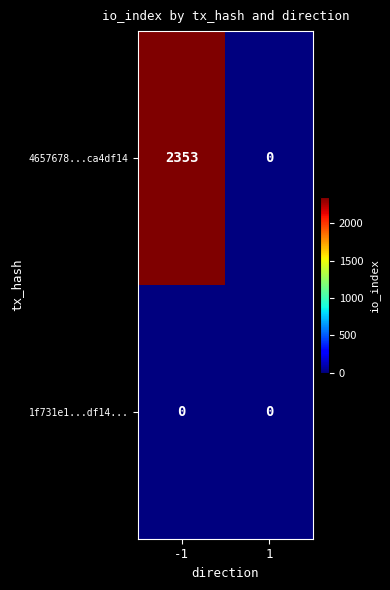

The 4657678...ca4df14 series shows 0 at 1. True or false?

True